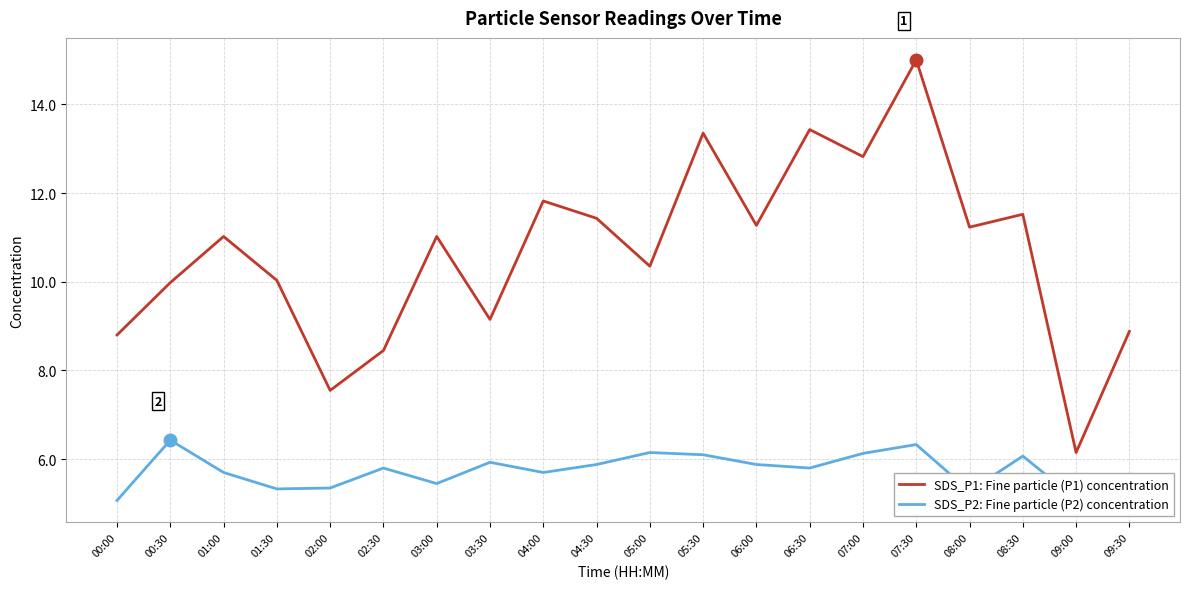

Rank the series by their maximum value, from highest to lowest.

SDS_P1: Fine particle (P1) concentration, SDS_P2: Fine particle (P2) concentration